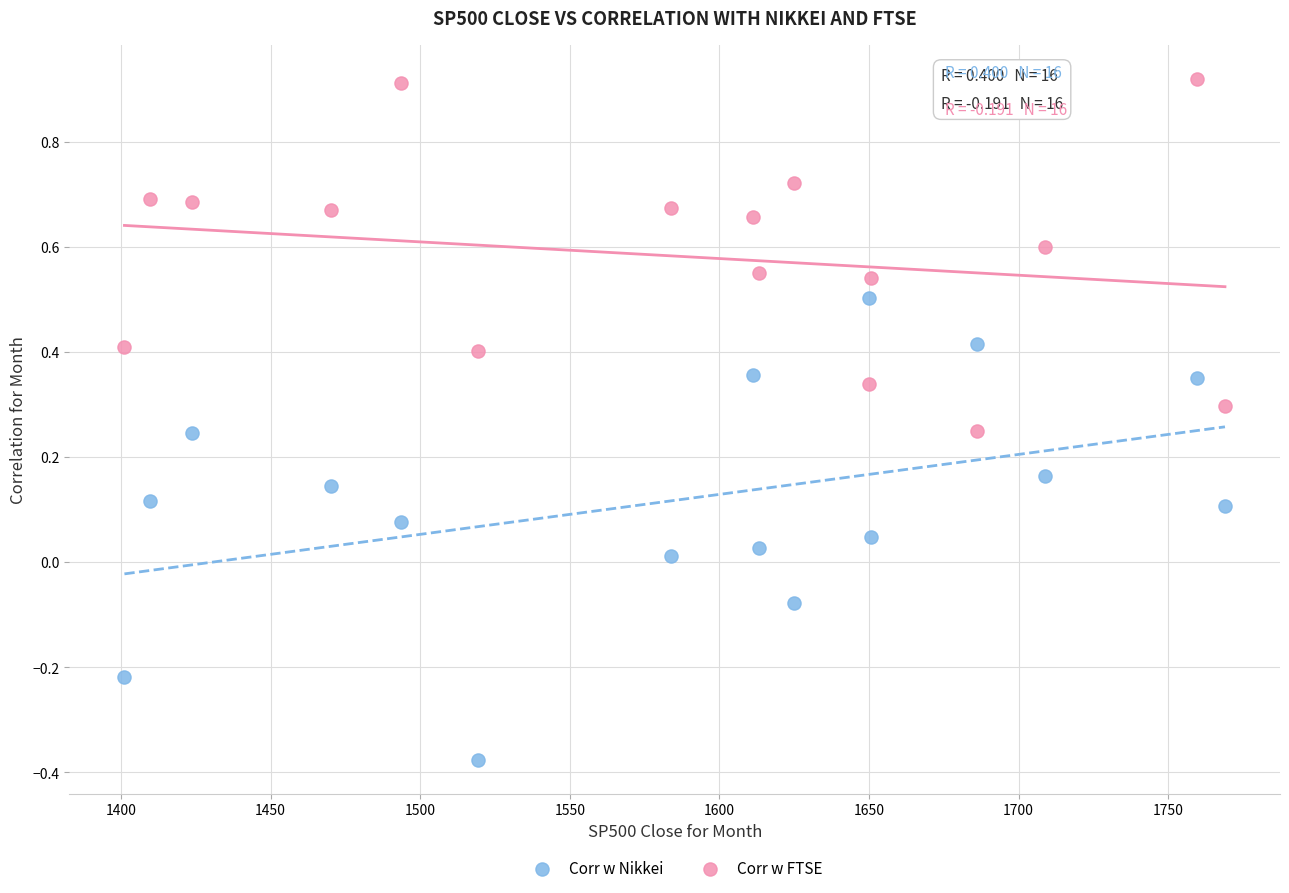

Which series has the widest spread of Y values?

Corr w Nikkei